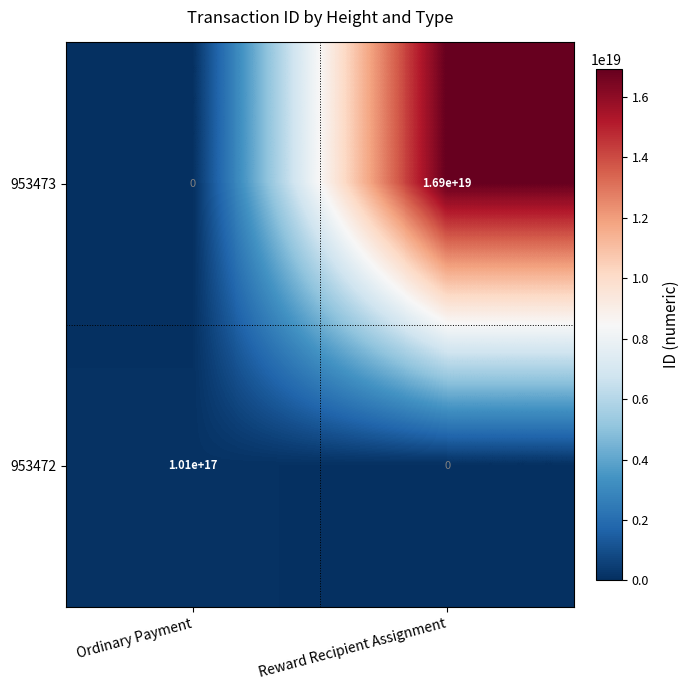

True or false: 953472 has a value of 178596174403974080 at Ordinary Payment.

False